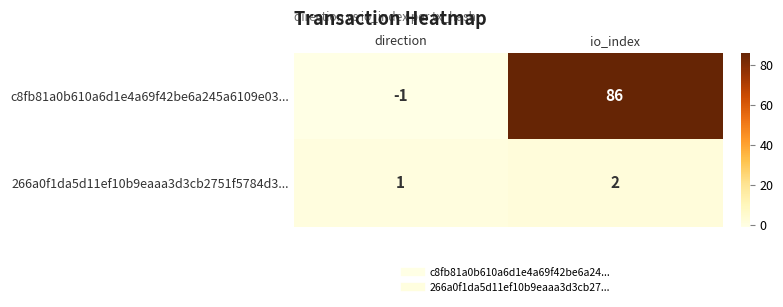

The value of 266a0f1da5d11ef10b9eaaa3d3cb2751f5784d3... at io_index is 2. True or false?

True